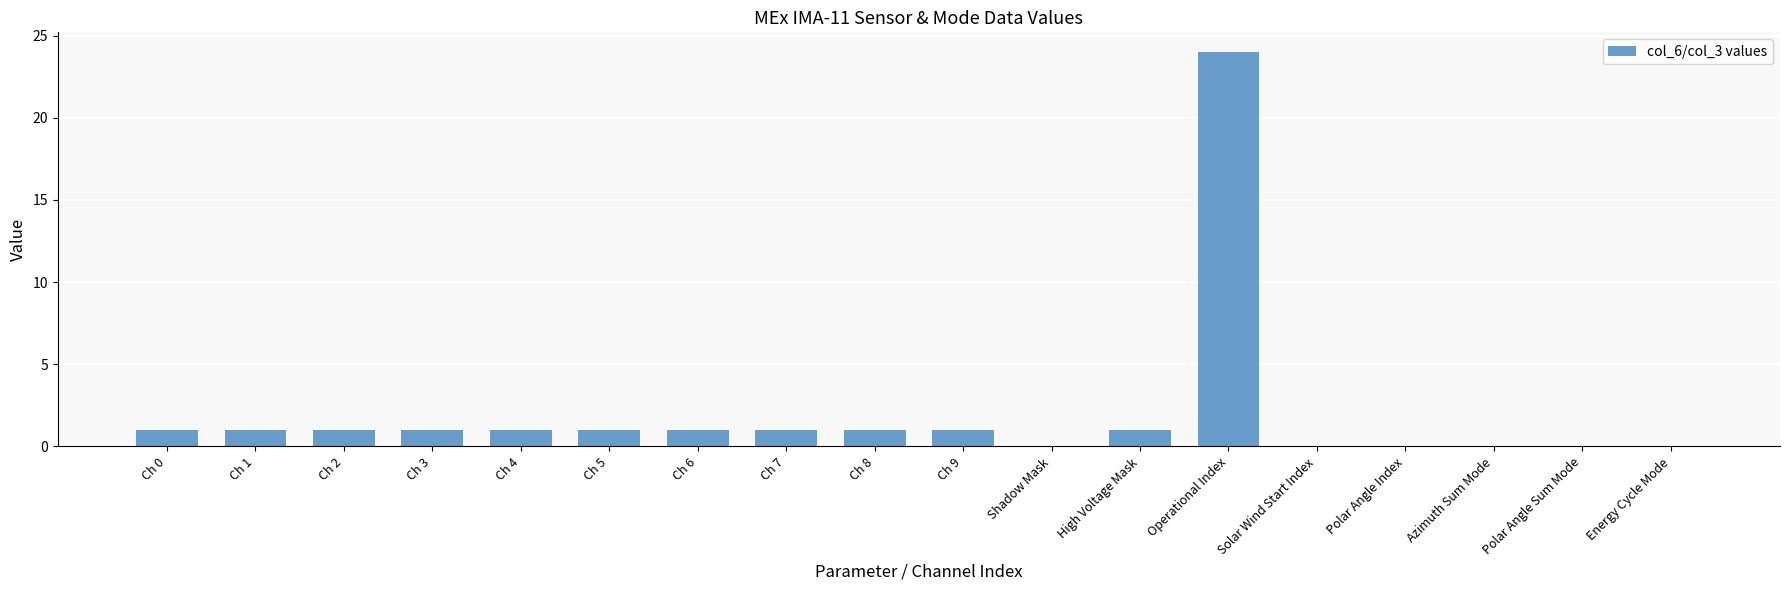

Approximately how many times larger is the value at Ch 3 compared to Ch 8?

1.0